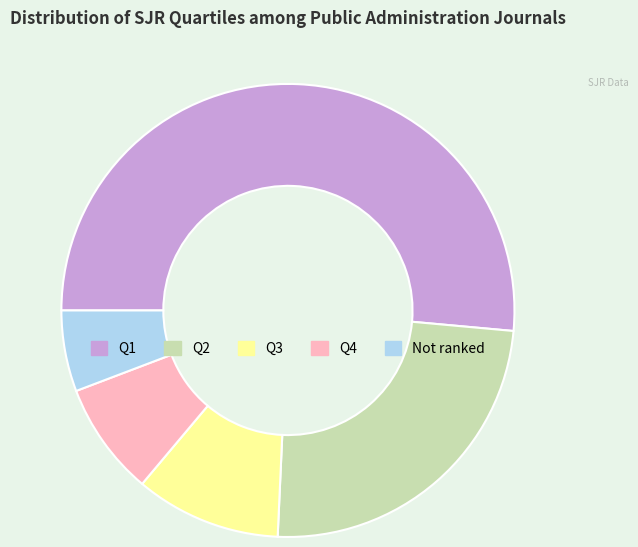

Is there any slice that represents more than half of the pie?

Yes